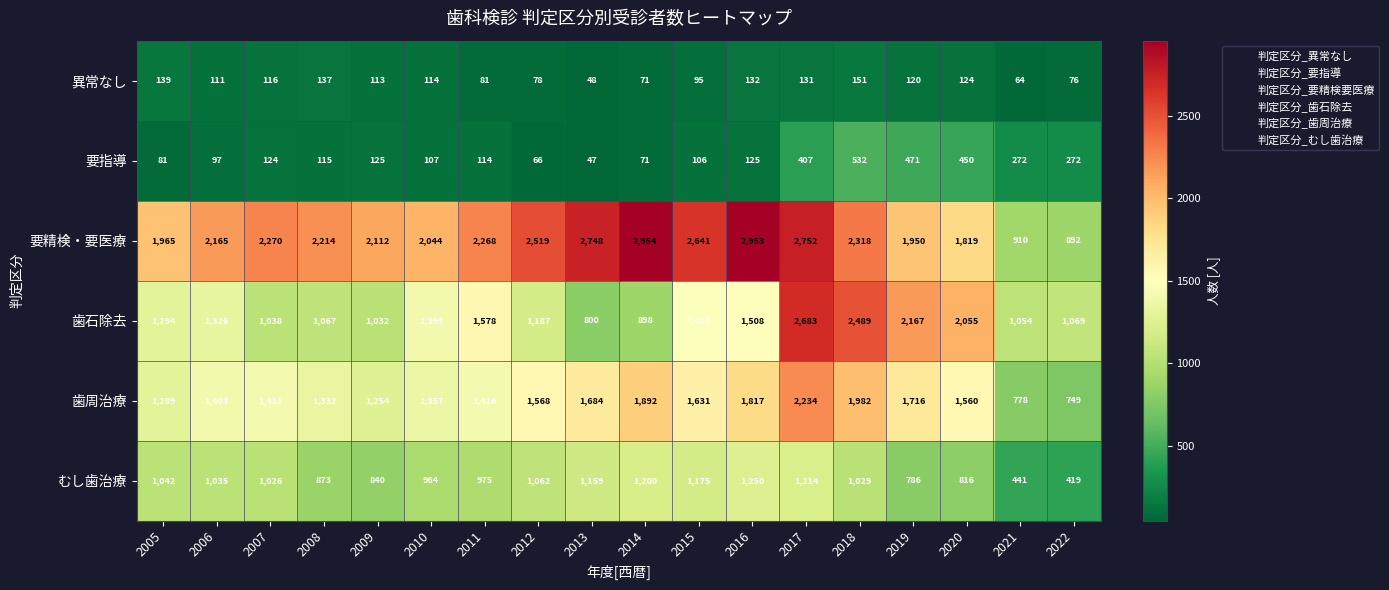

The value of むし歯治療 at 2012 is 1750. True or false?

False